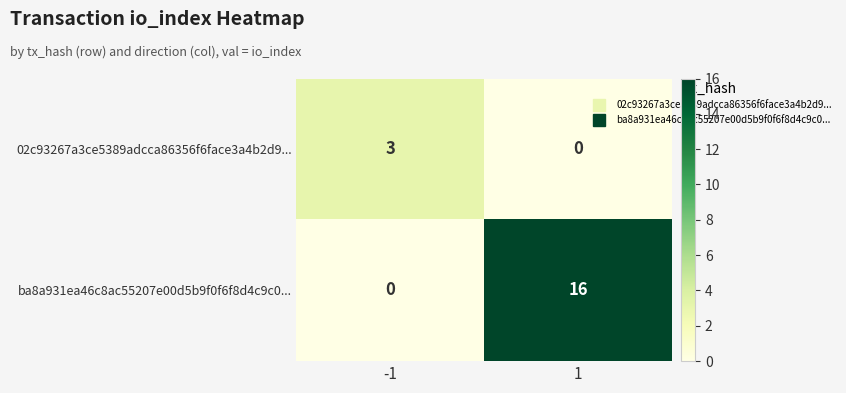

What is the total value across all series at -1?

3